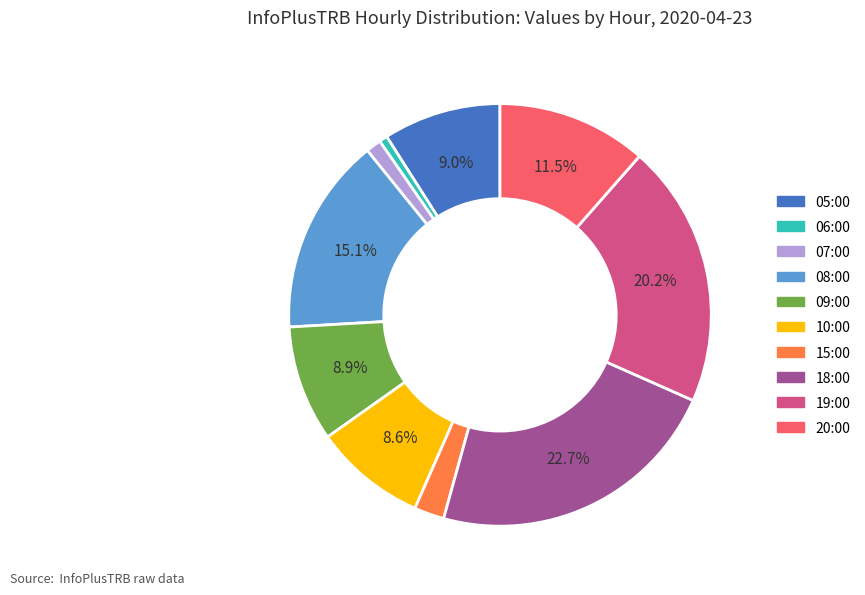

Combined, do 19:00 and 05:00 account for over 50%?

No